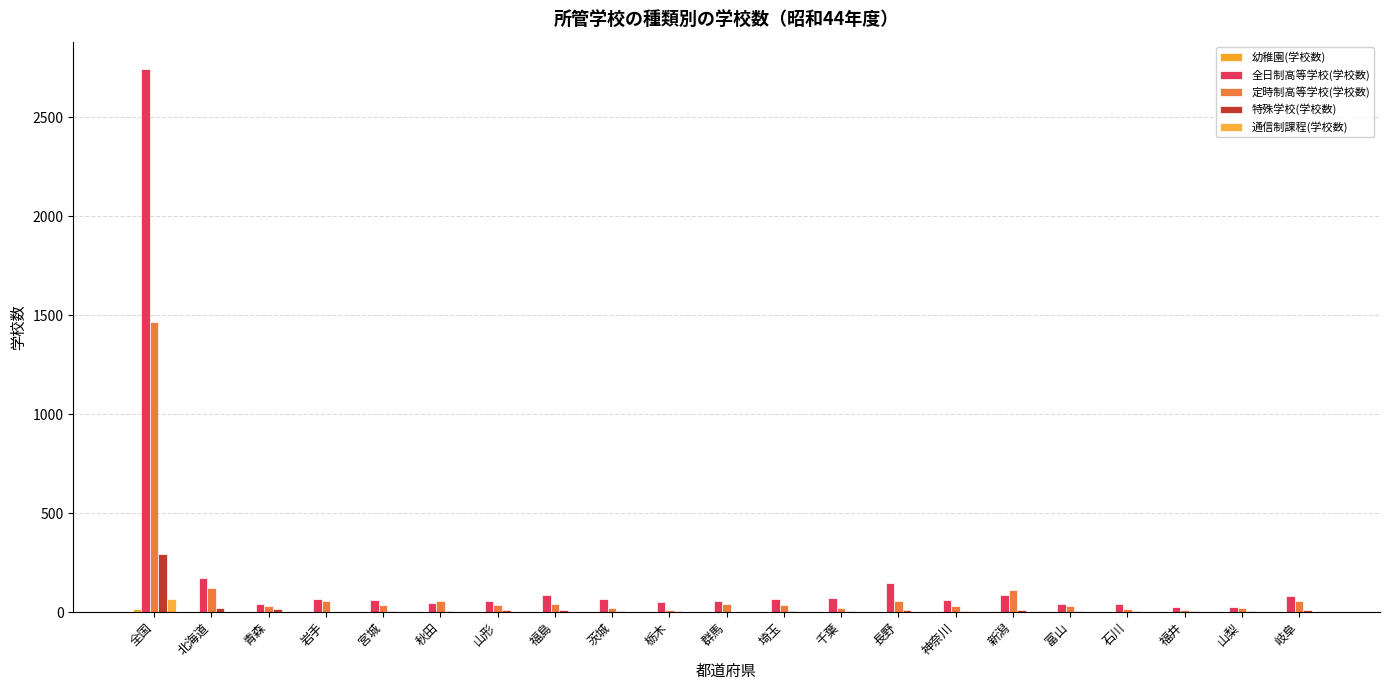

What is the maximum value for 特殊学校(学校数)?

291